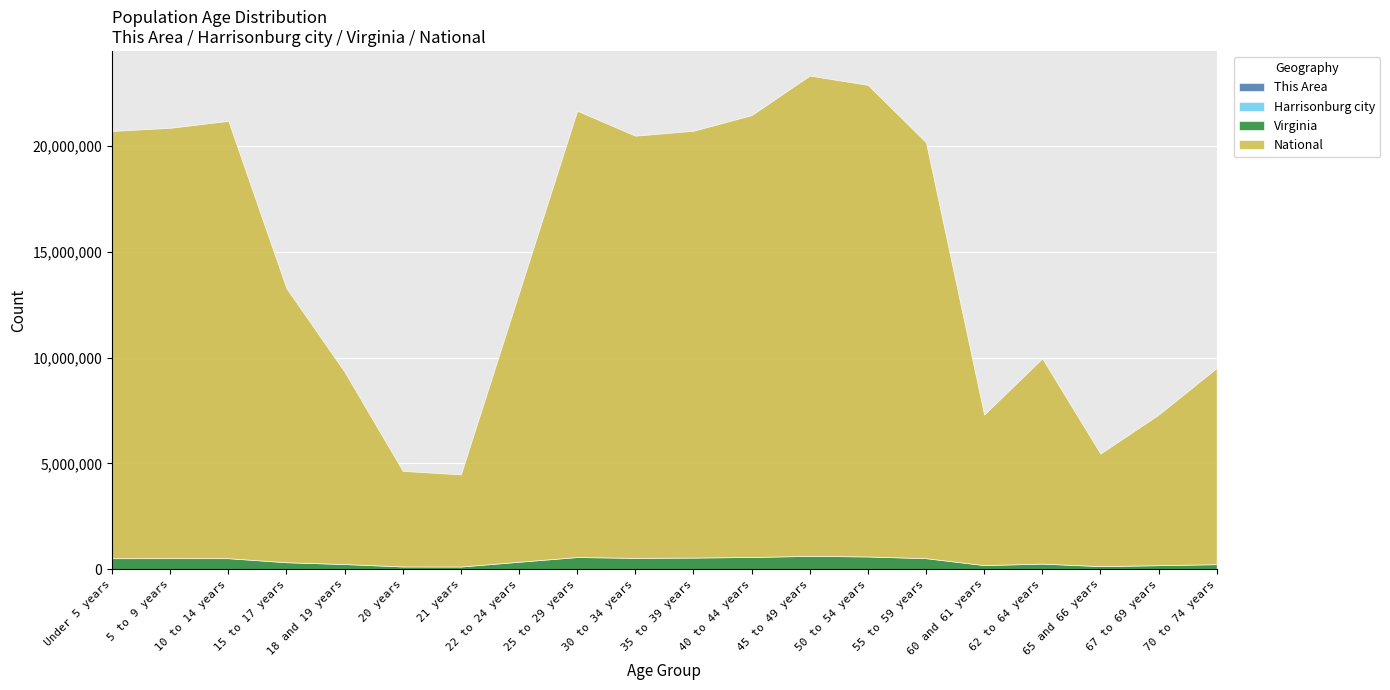

What is the label of the 6th point from the right?

55 to 59 years